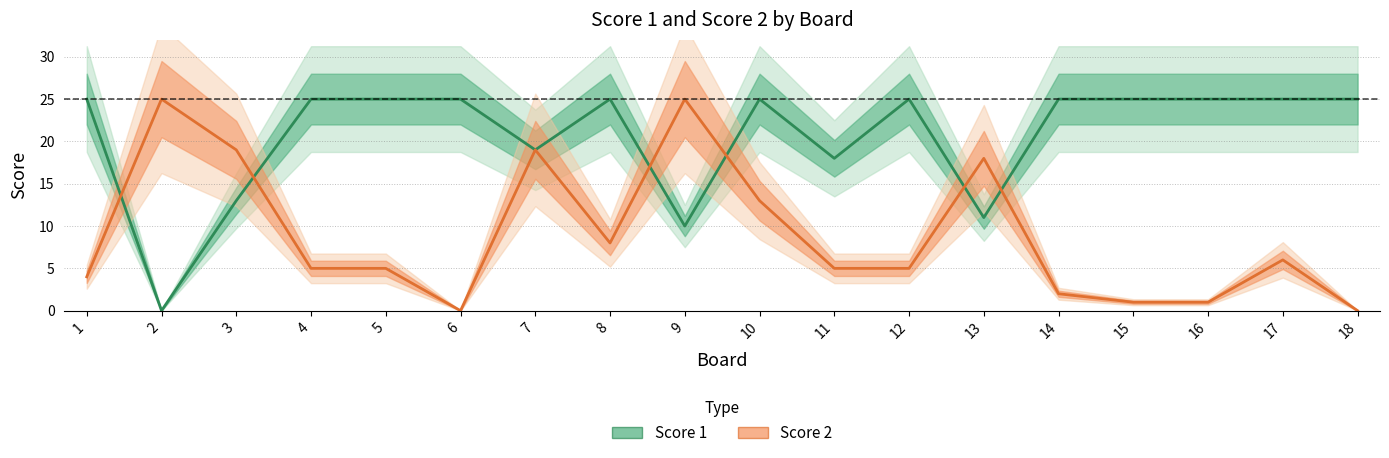

How many data points does each series have?

18